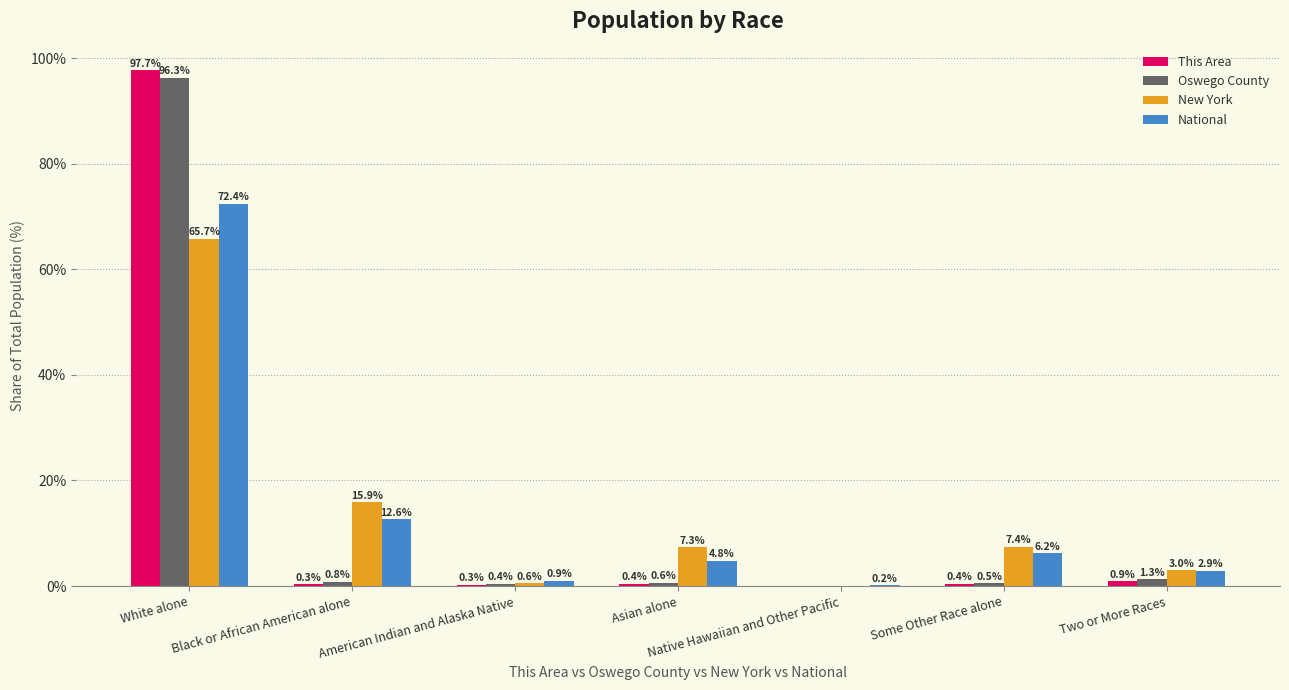

The New York series shows 15.9 at Black or African American alone. True or false?

True